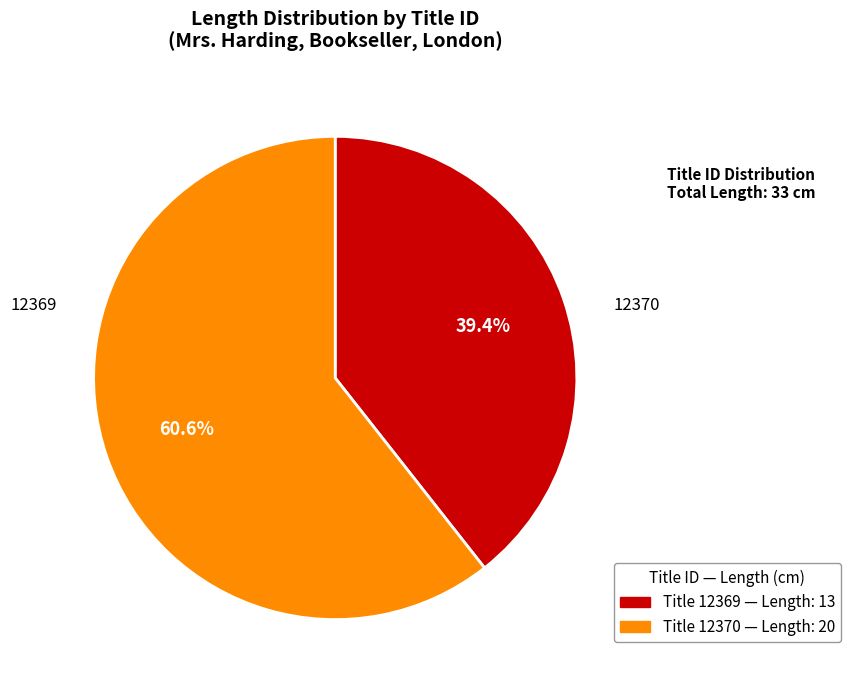

Is there any slice that represents more than half of the pie?

Yes